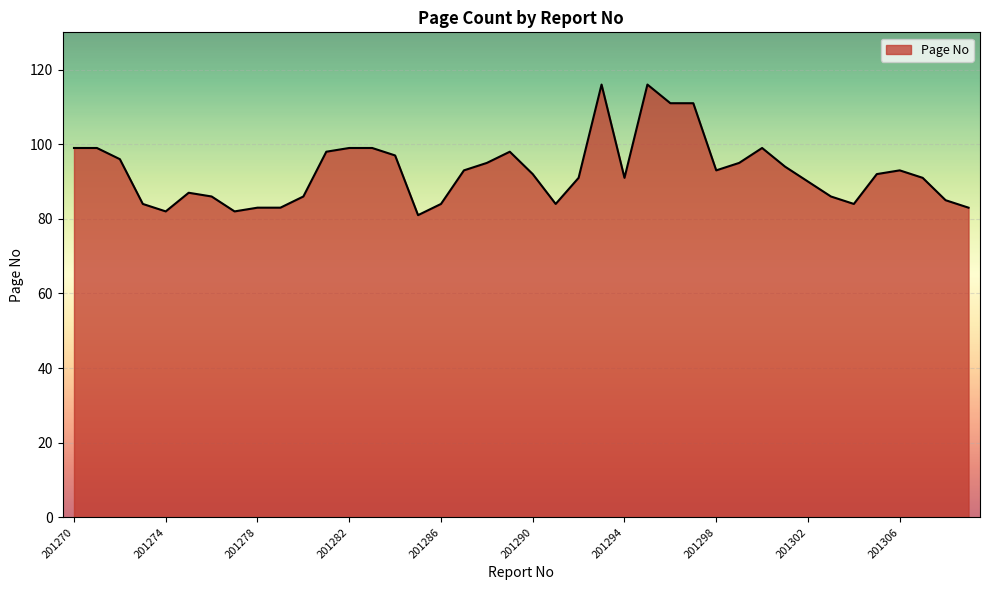

What is the smallest value displayed?

81